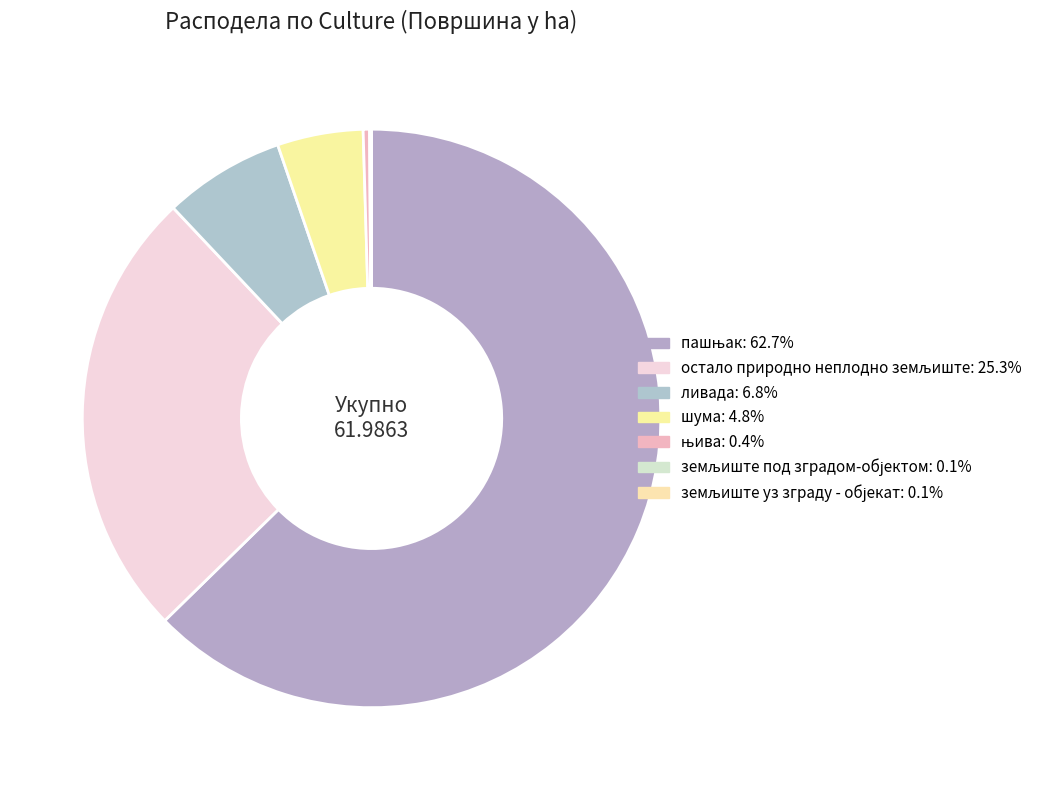

Which has a higher value, шума or пашњак?

пашњак